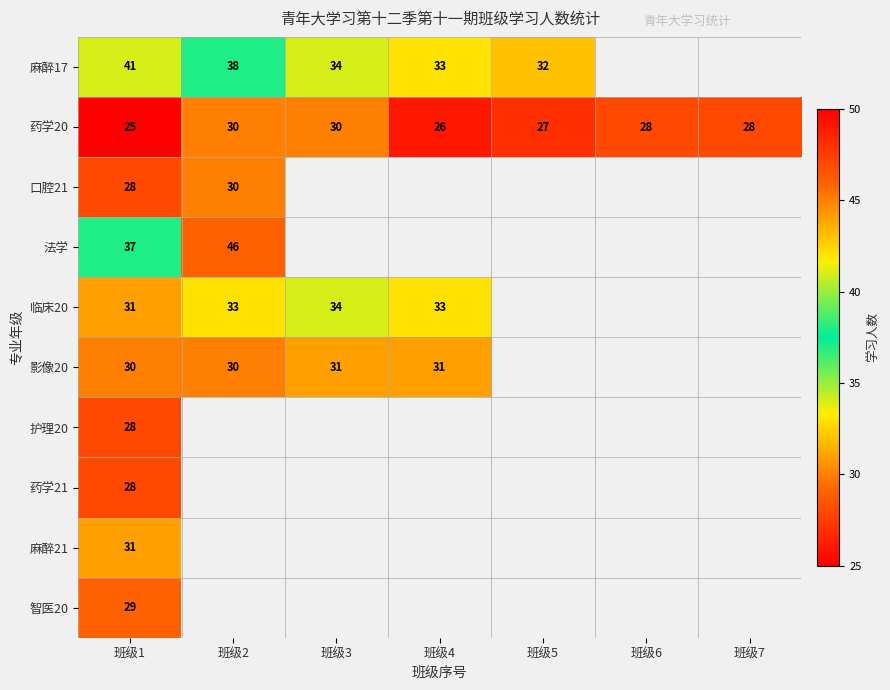

At which category is the sum across all series the highest?

班级1